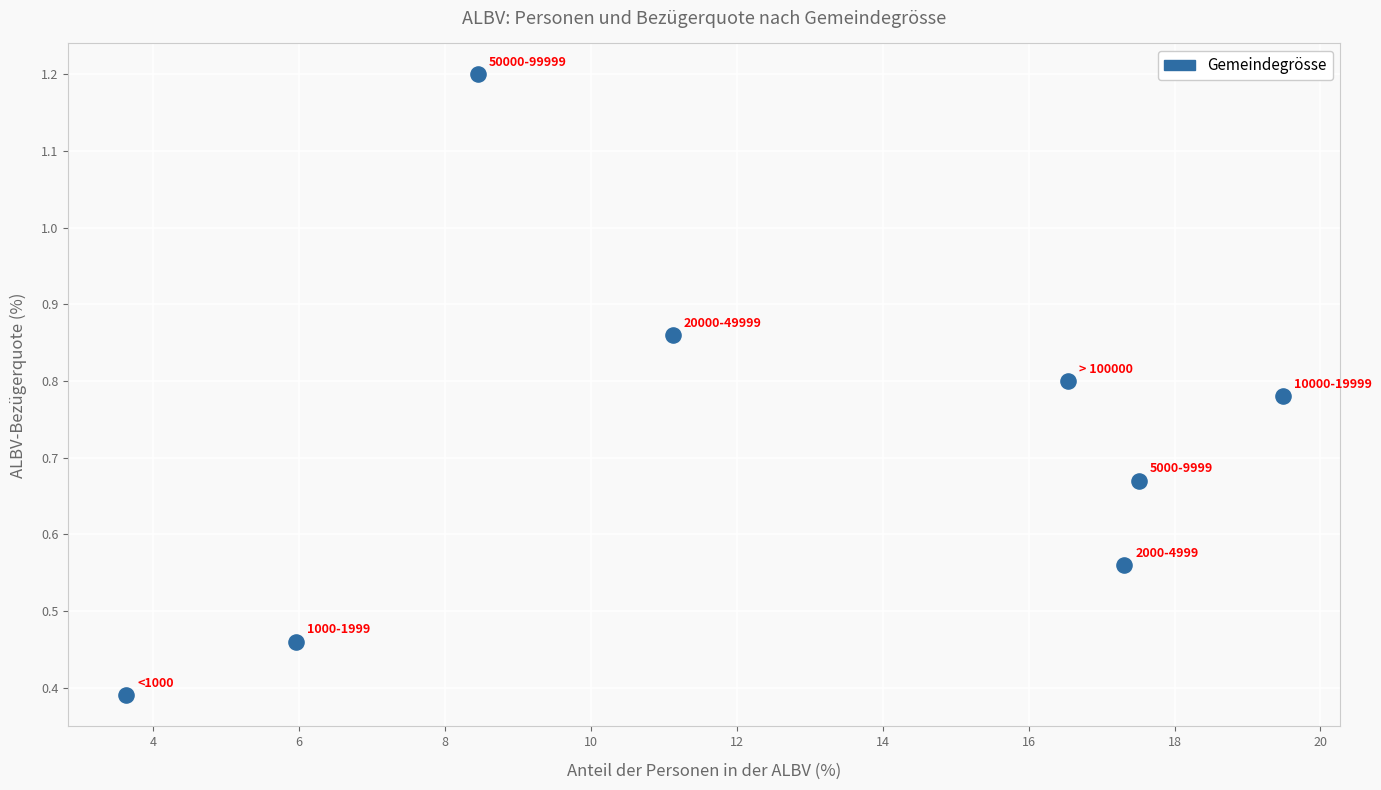

What is the average X value?

12.5